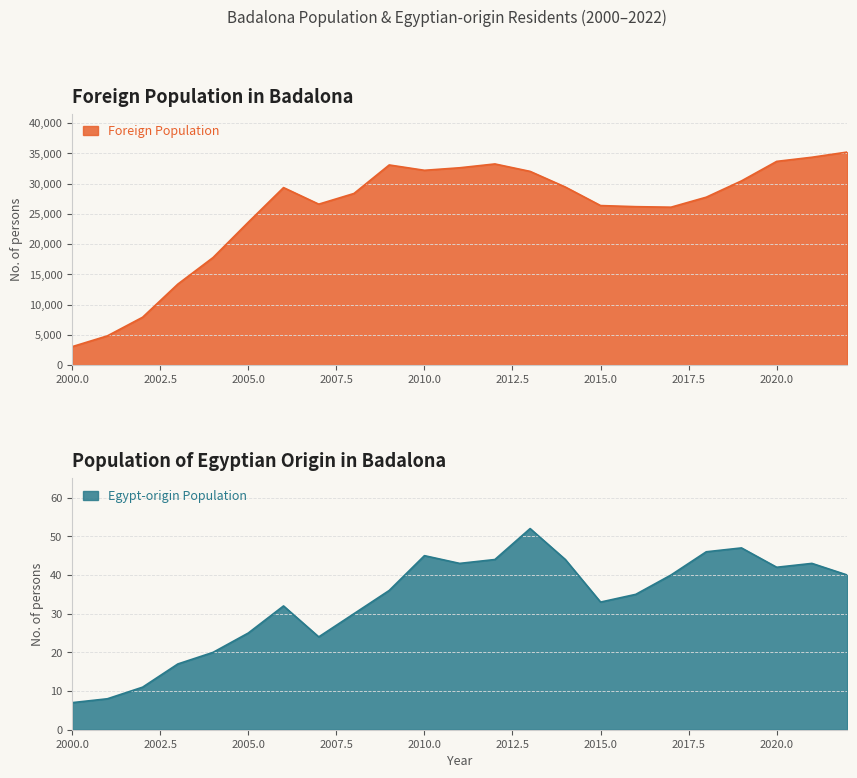

How many lines are shown in the chart?

2